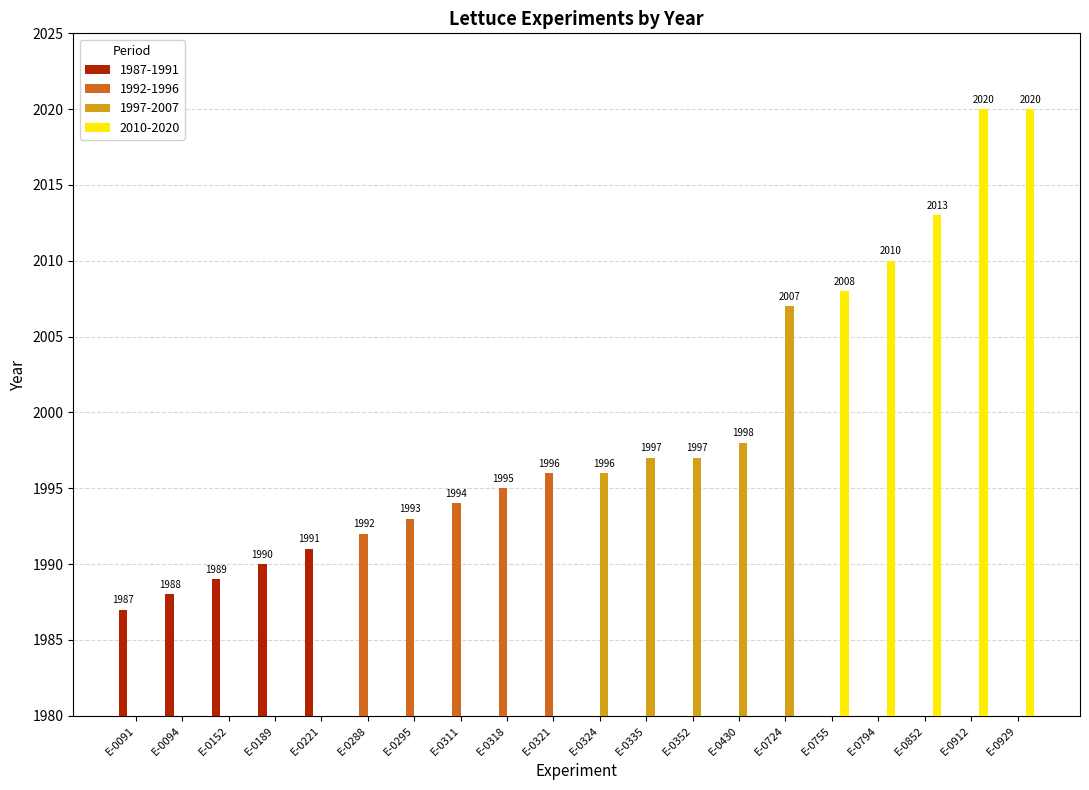

What is the highest value of the 1987-1991 series?

1991